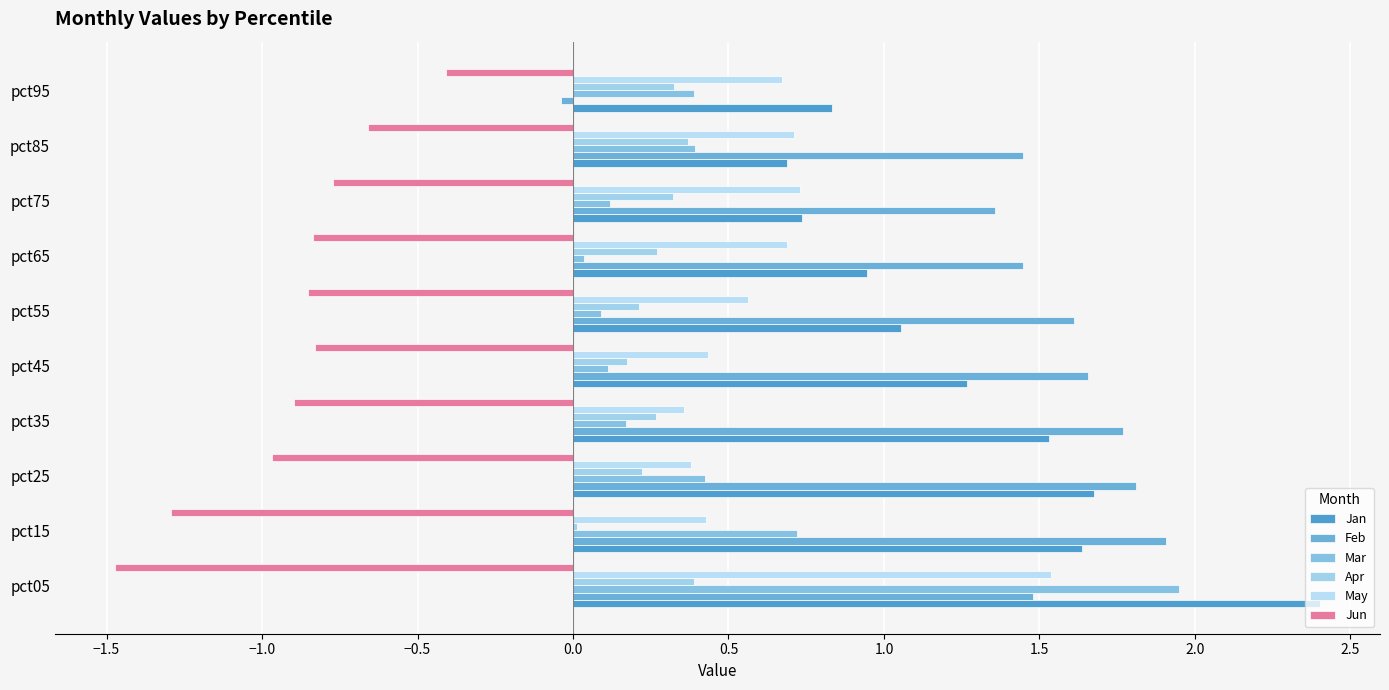

What is the difference between the maximum and second lowest values in the Jan series?

1.7